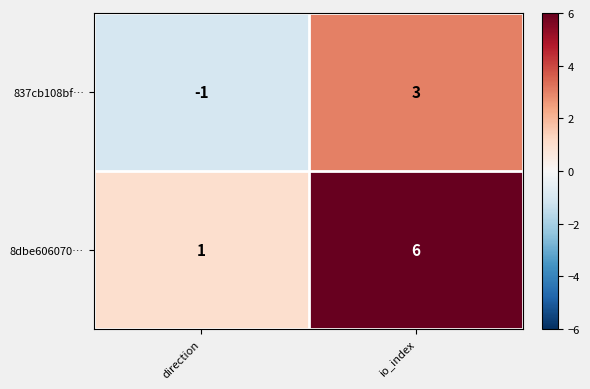

Reading left to right, list all the values displayed in this chart.

837cb108bf…: direction=-1	io_index=3
8dbe606070…: direction=1	io_index=6